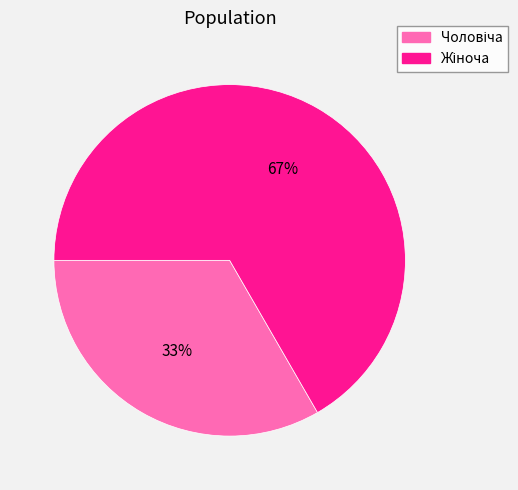

Is there a majority slice in this chart?

Yes